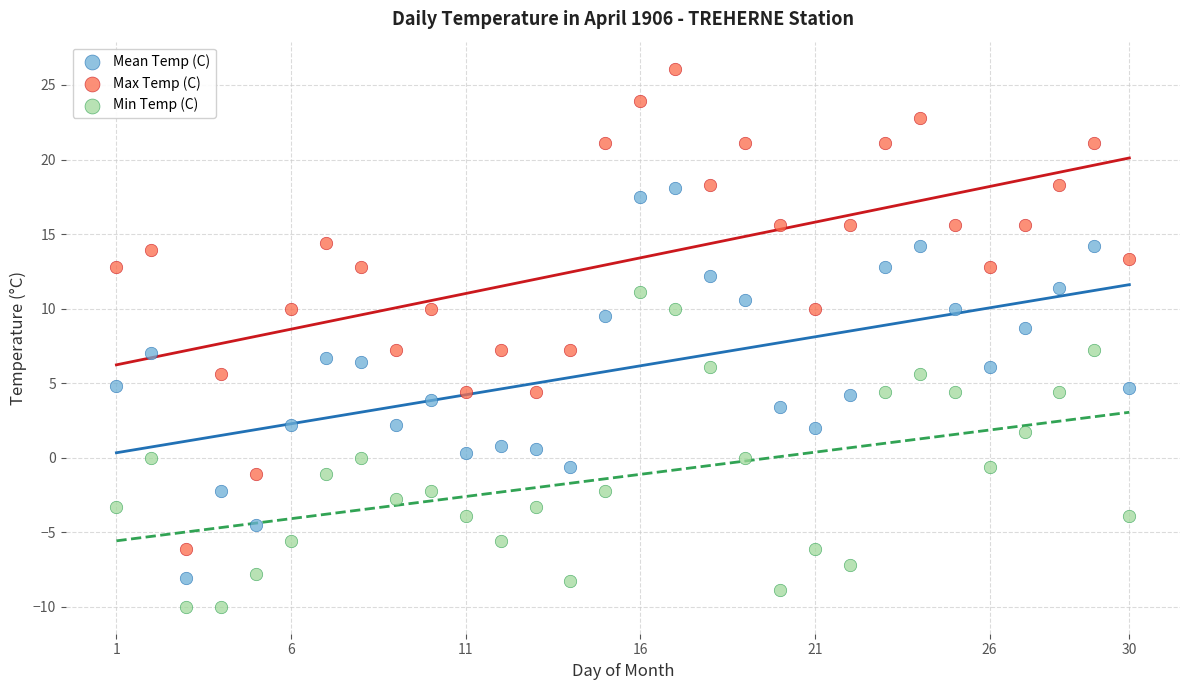

Across all data points, what is the range of Y values (max minus min)?

36.1